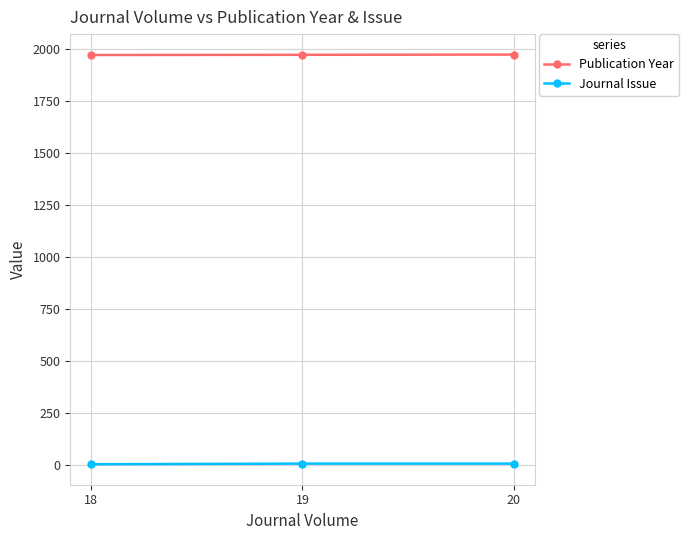

How many Journal Issue values are between 4 and 7?

3